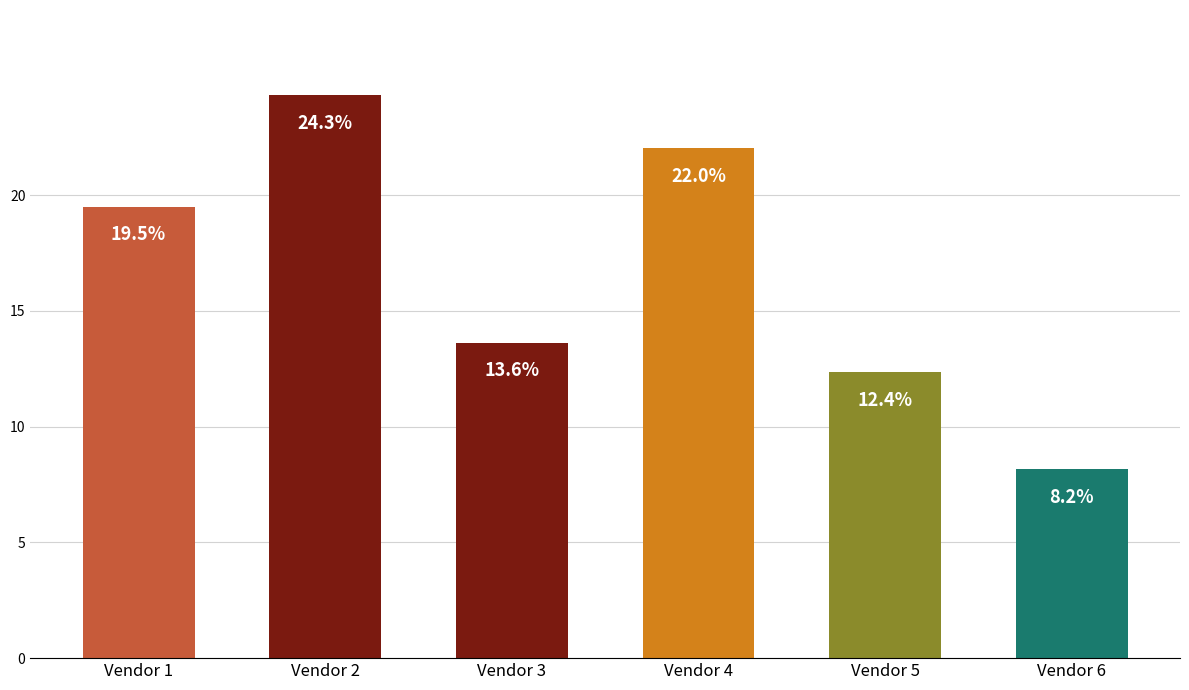

At which category does the chart reach its minimum across all series?

Vendor 6